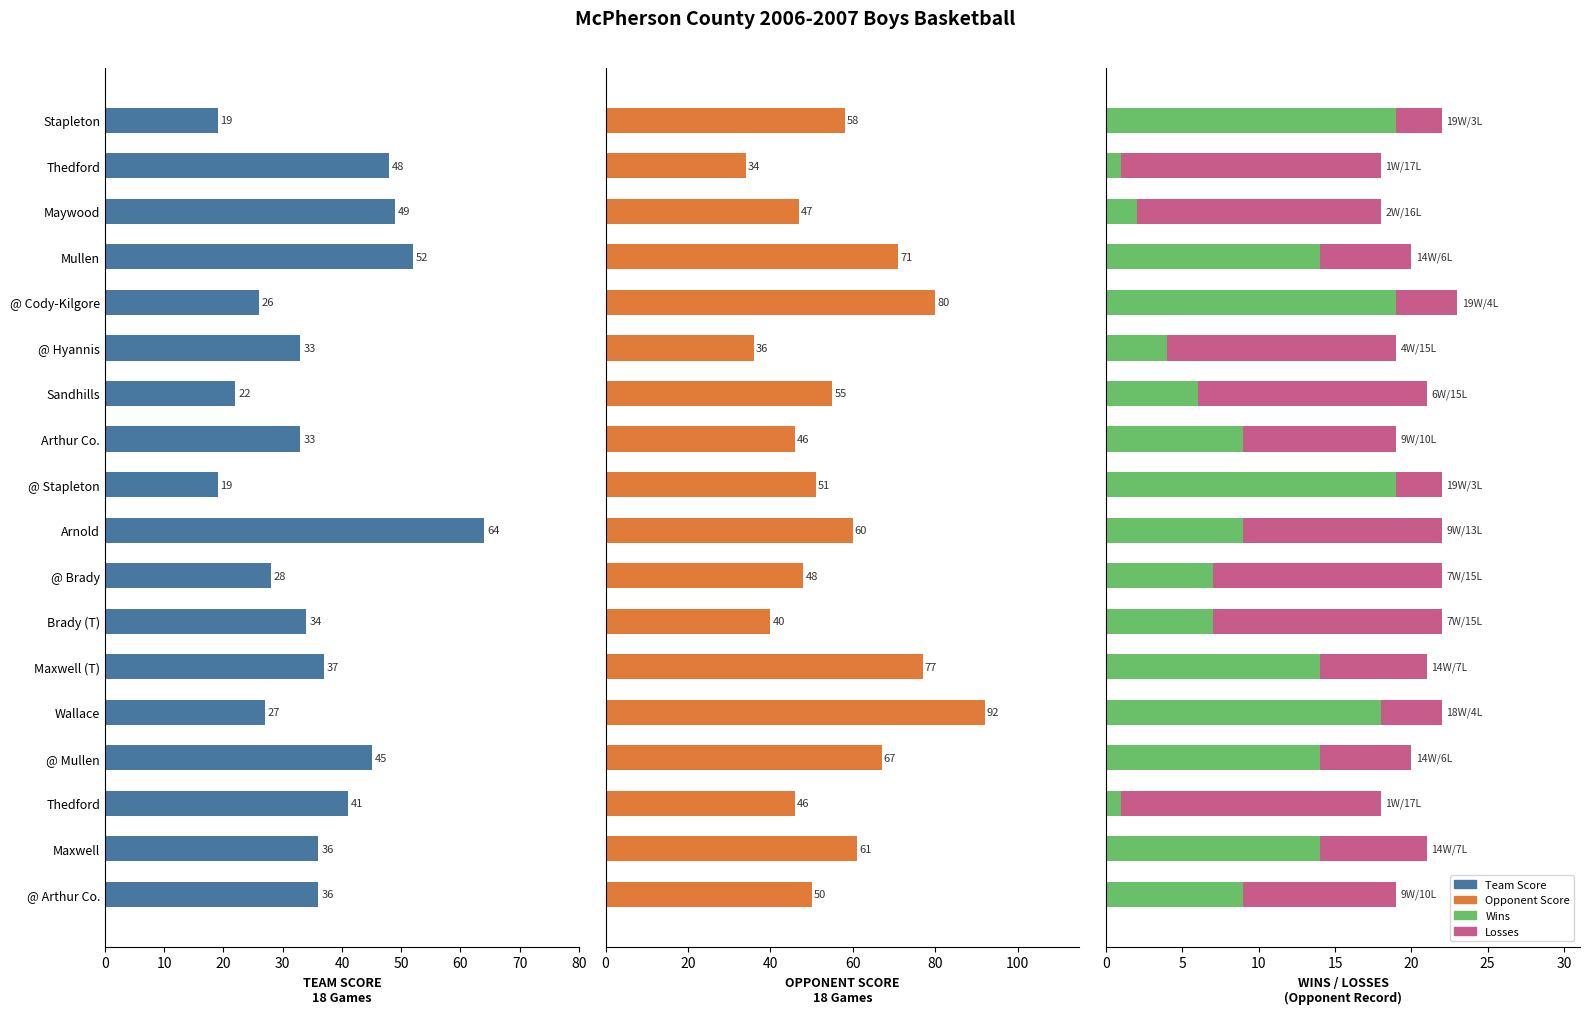

How many data points in Losses are less than 10?

8